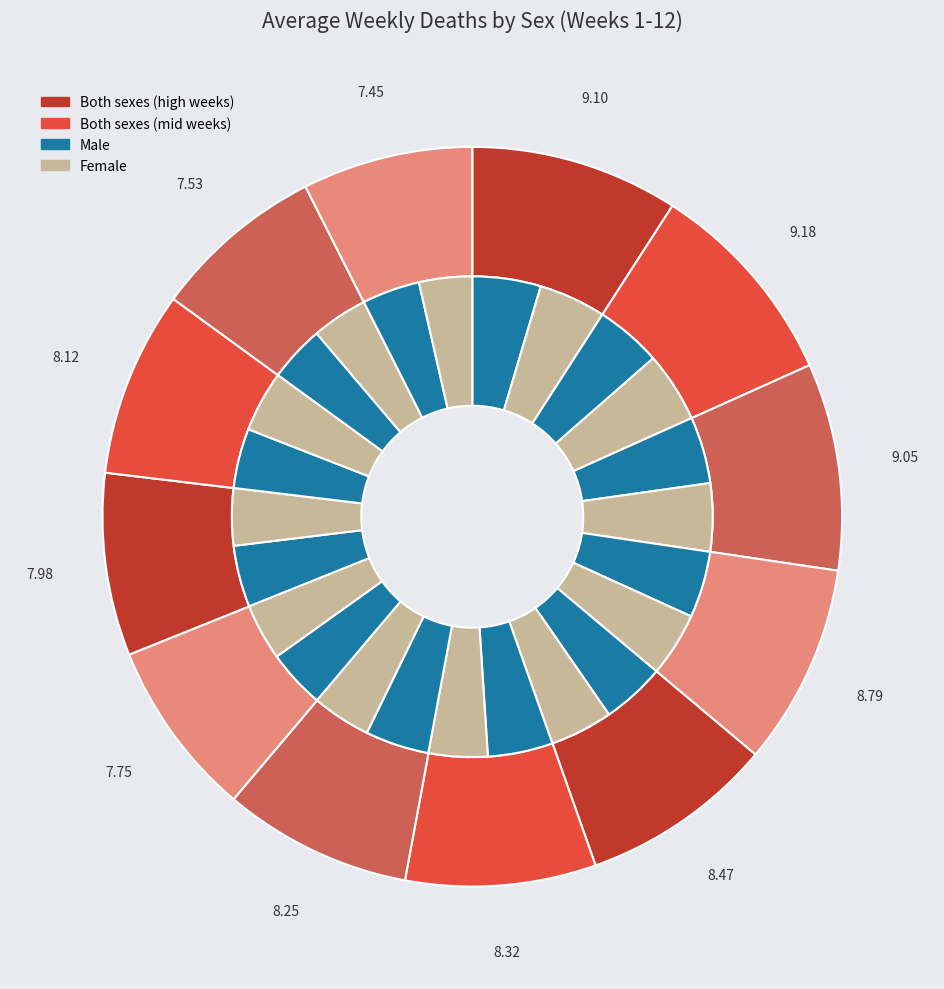

Is there any slice that represents more than half of the pie?

No